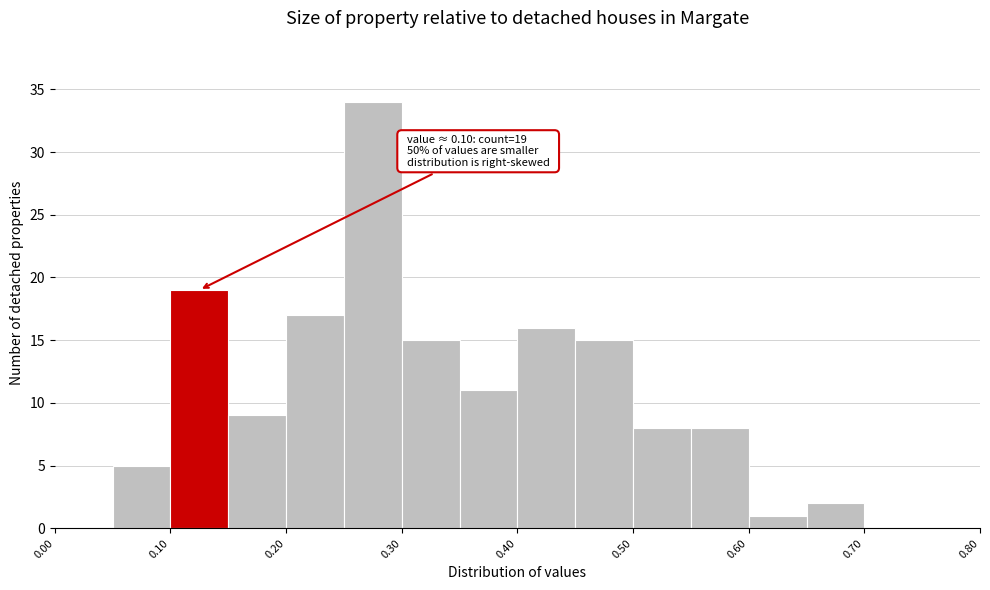

Which range on the x-axis has the tallest bar?

0.25 to 0.30